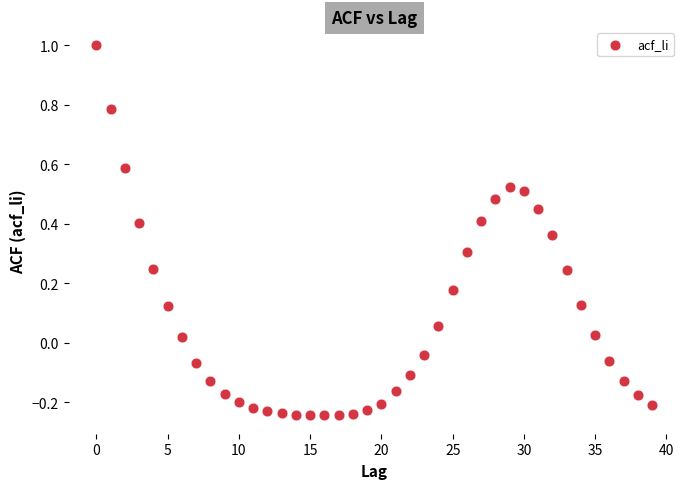

What is the range of Y values (max minus min)?

1.2